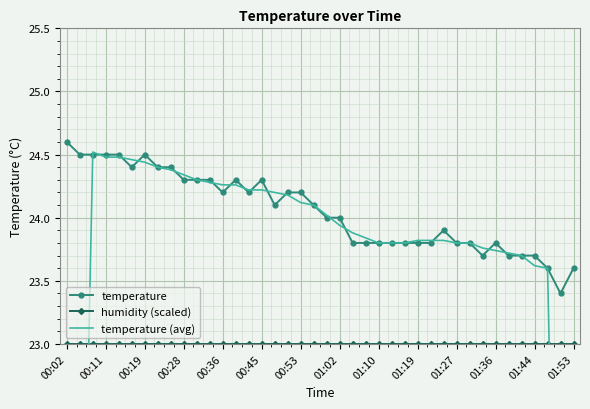

Which has a higher value, 01:27 or 01:10?

01:10